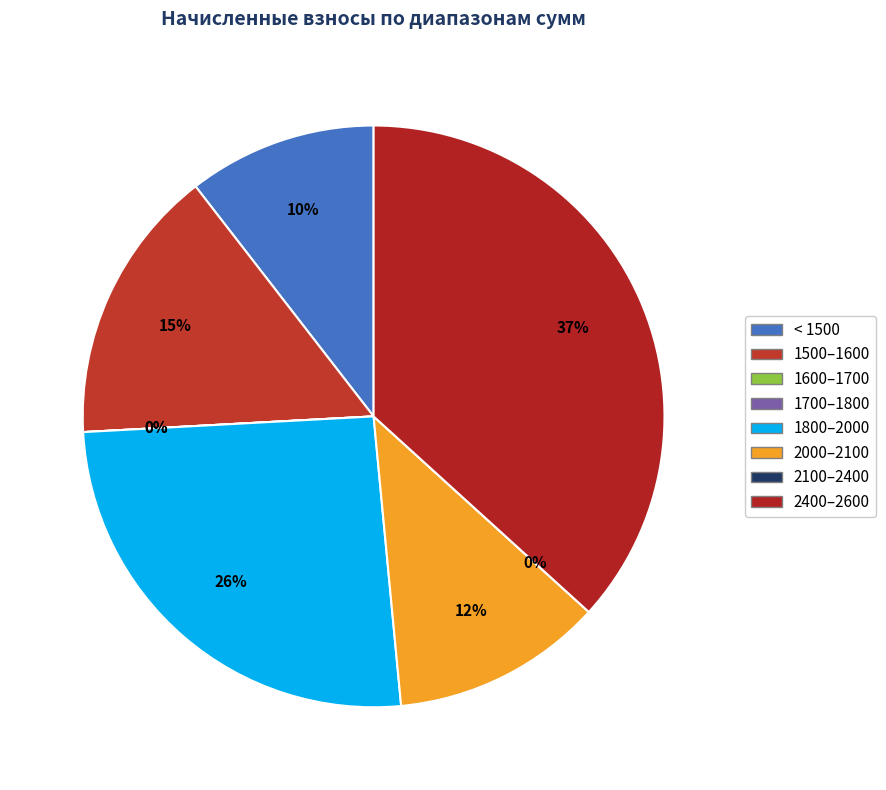

Does 30 represent more than half of the total?

No